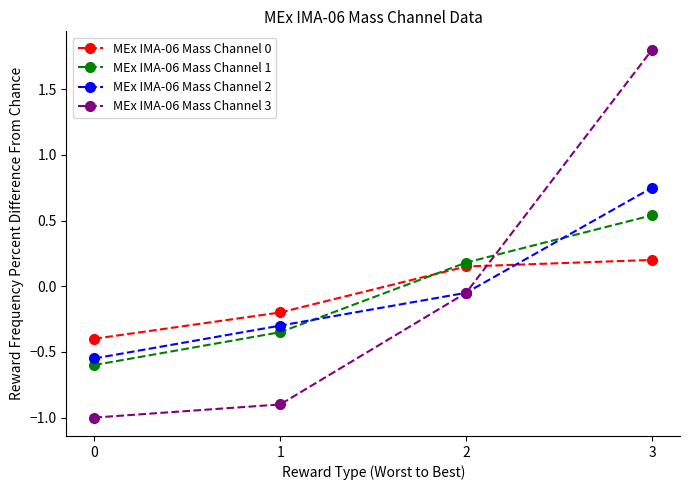

Is the value of MEx IMA-06 Mass Channel 0 at 0 greater than the value of MEx IMA-06 Mass Channel 2 at 2?

No